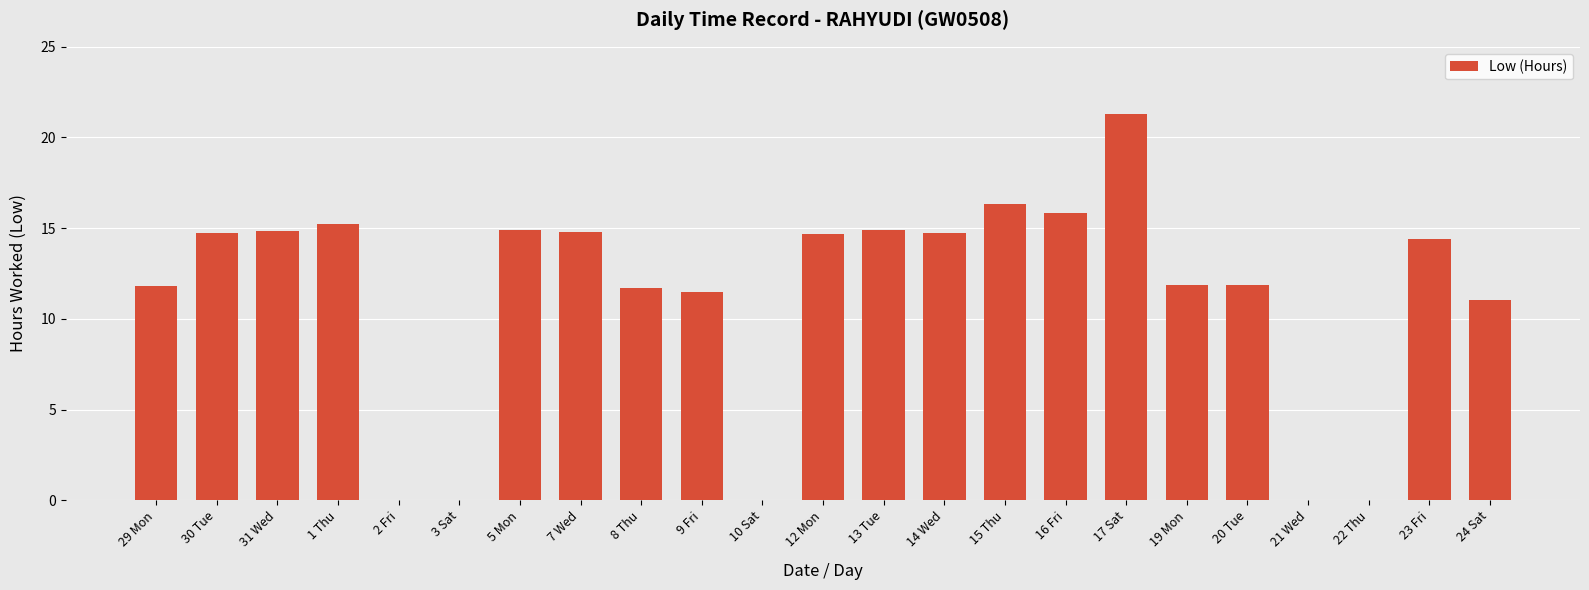

What is the sum of all values?

256.5